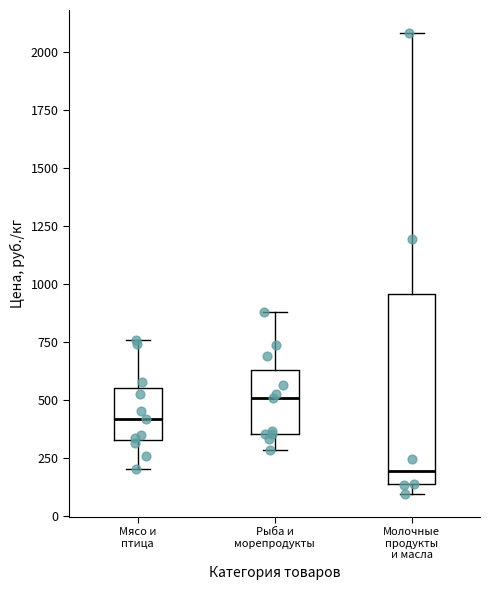

Where does the upper whisker of the box for Молочные продукты и масла end on the y-axis? The values are not printed on the chart, so give them approximately, as read against the axis.

2100